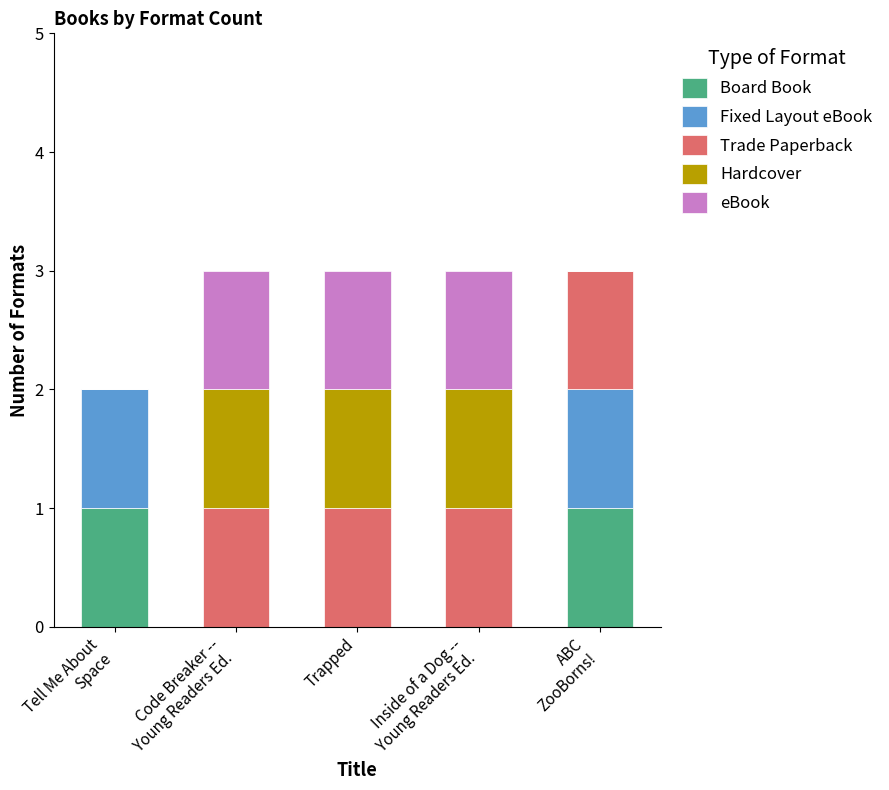

What is the total value across all series at Trapped?

3